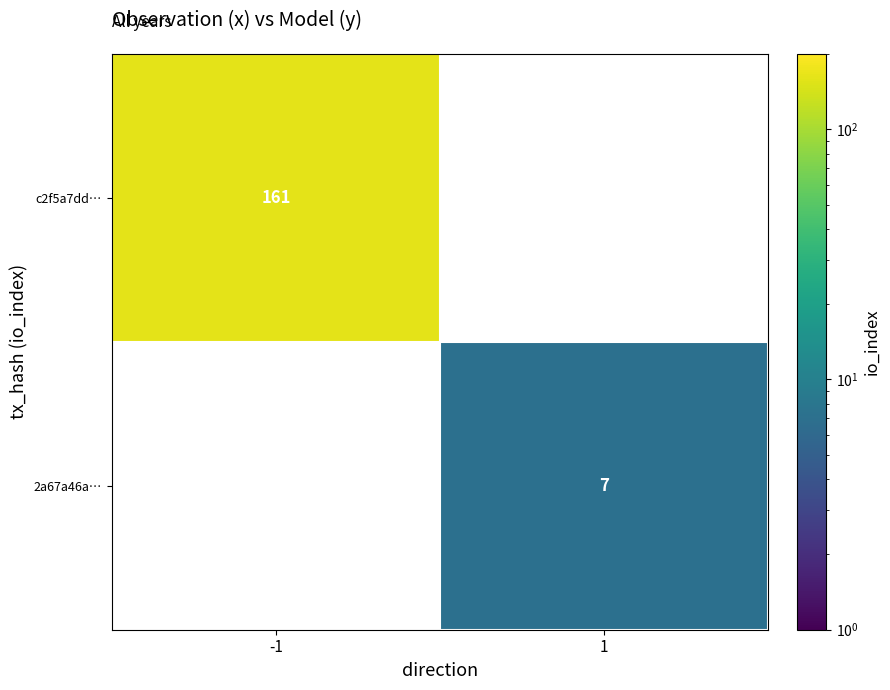

True or false: c2f5a7dd… has a value of 69 at -1.

False